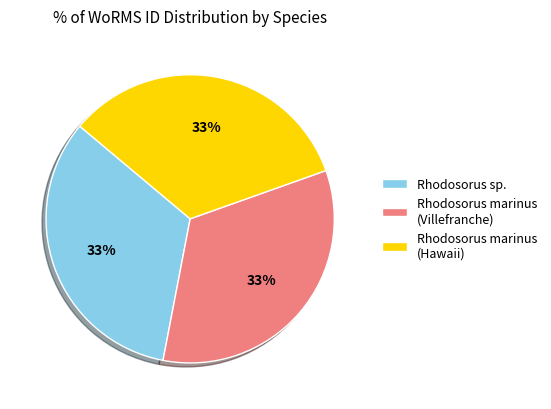

Is it true that Rhodosorus marinus (Villefranche) is 19% of the pie?

False